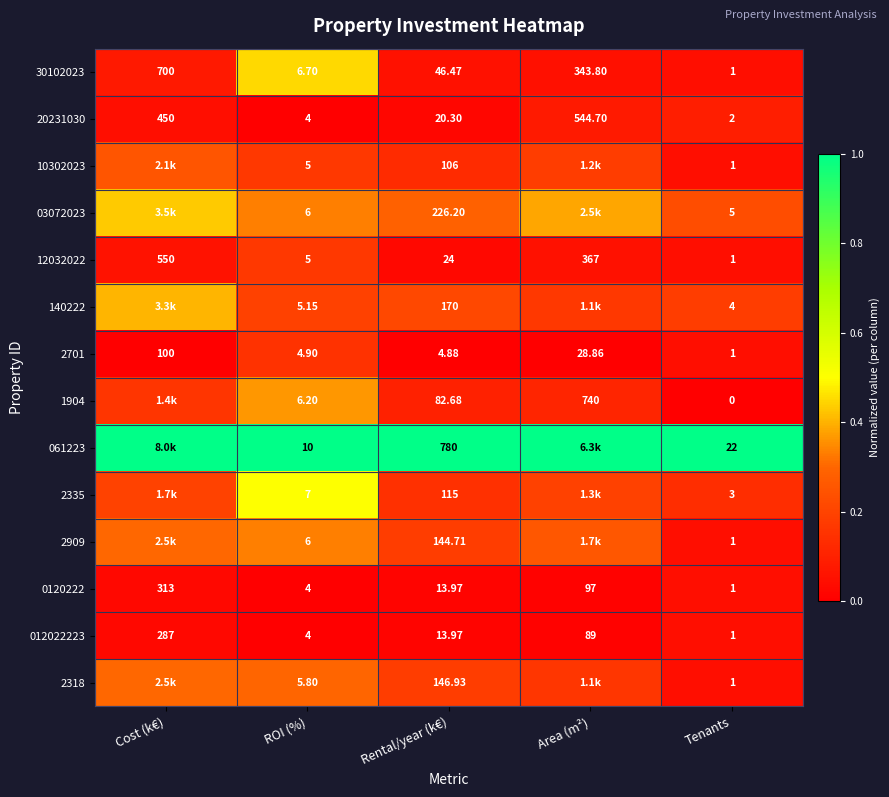

Where is 2701 nearest to the value 50?

Area (m²)